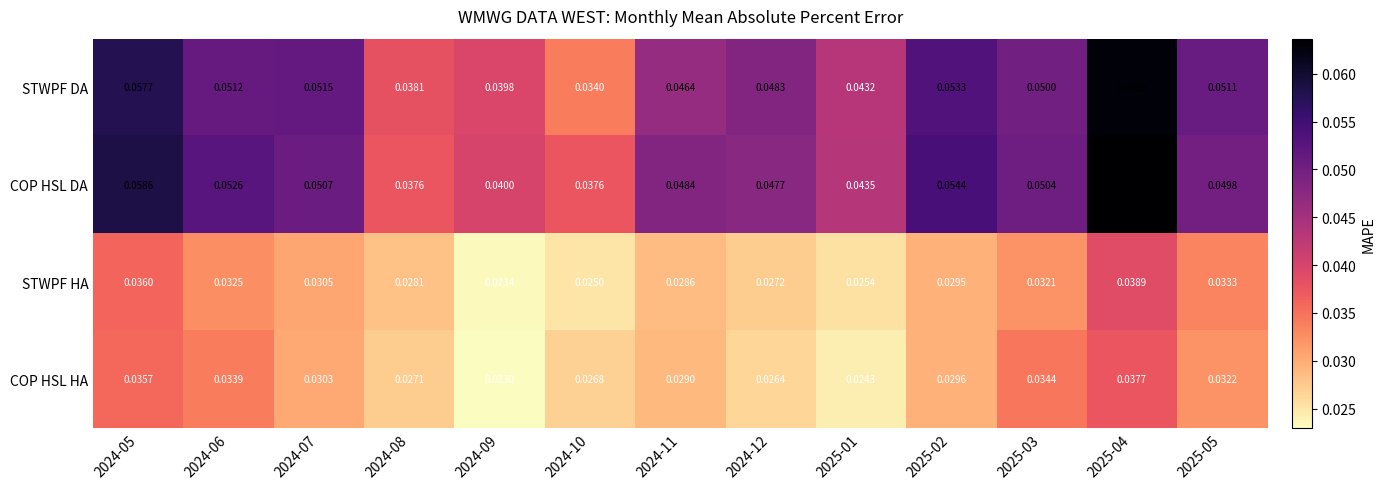

List the series in order of their peak value, highest first.

COP HSL DA, STWPF DA, STWPF HA, COP HSL HA